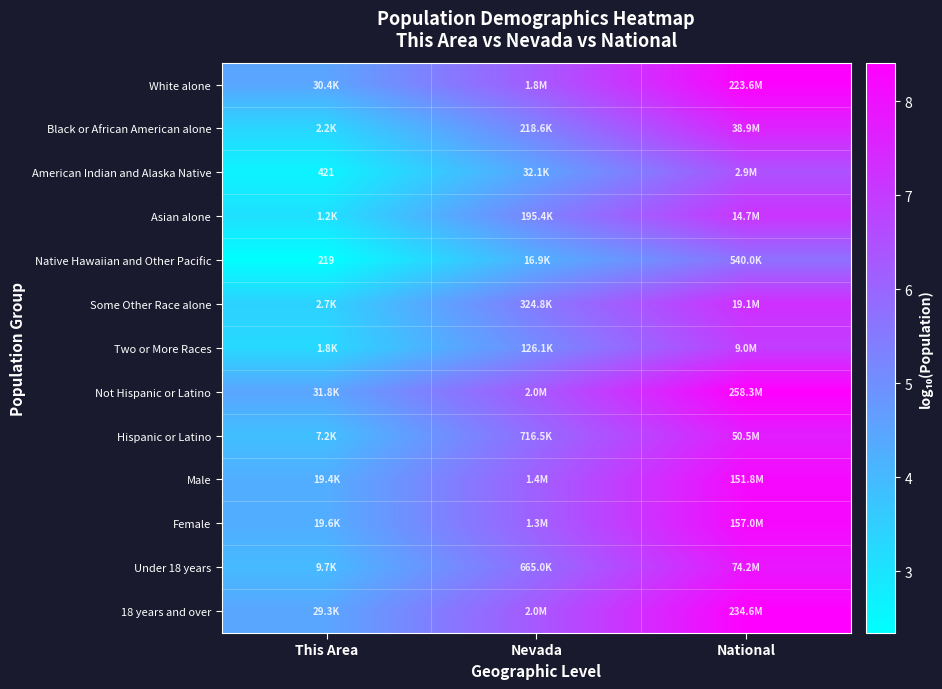

Rank the series at National from highest to lowest value.

Not Hispanic or Latino, 18 years and over, White alone, Female, Male, Under 18 years, Hispanic or Latino, Black or African American alone, Some Other Race alone, Asian alone, Two or More Races, American Indian and Alaska Native, Native Hawaiian and Other Pacific